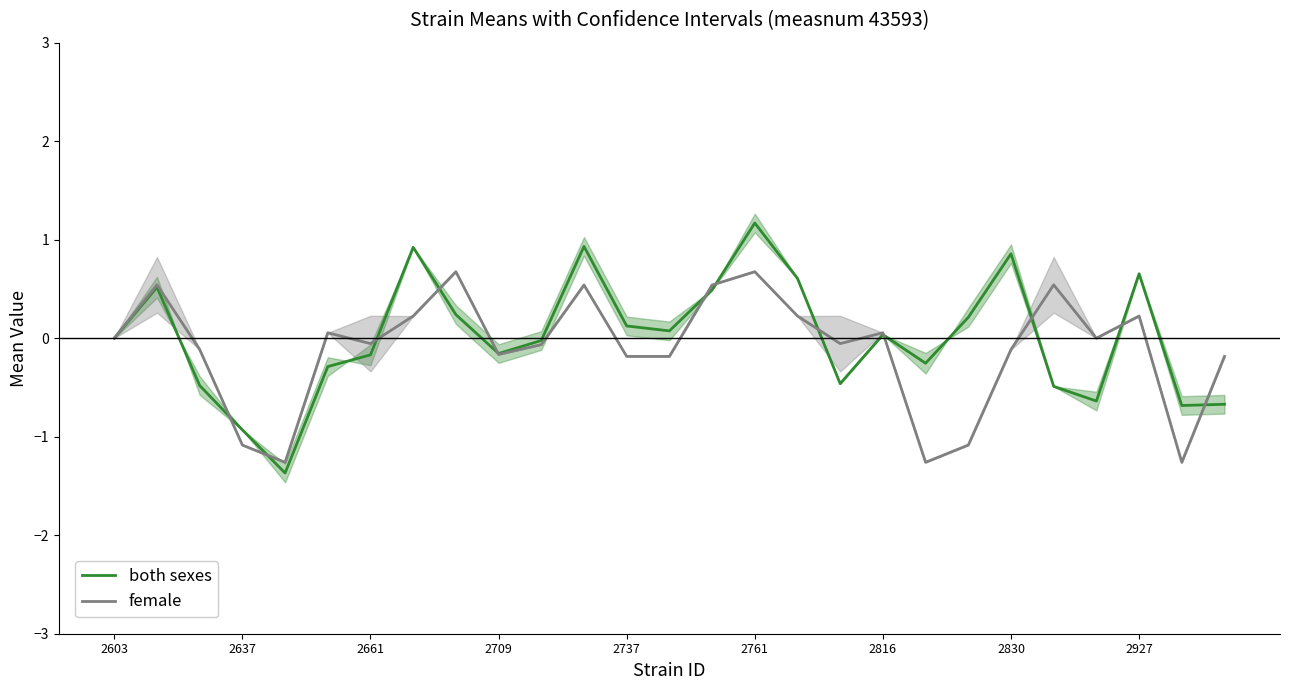

How many categories are shown in the chart?

27